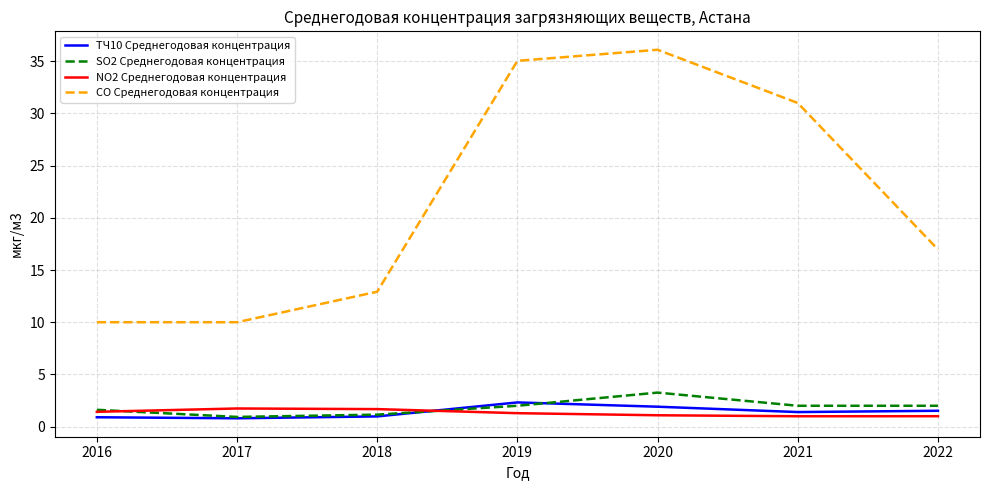

Is the value of SO2 Среднегодовая концентрация at 2019 greater than the value of CO Среднегодовая концентрация at 2018?

No